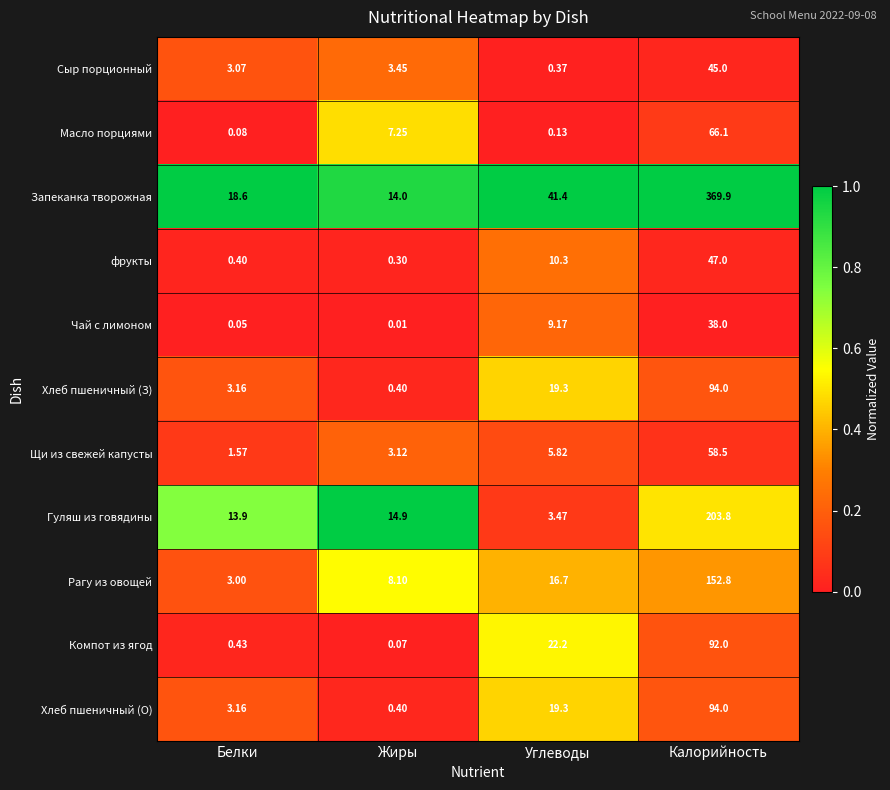

At which category is the sum across all series the highest?

Калорийность